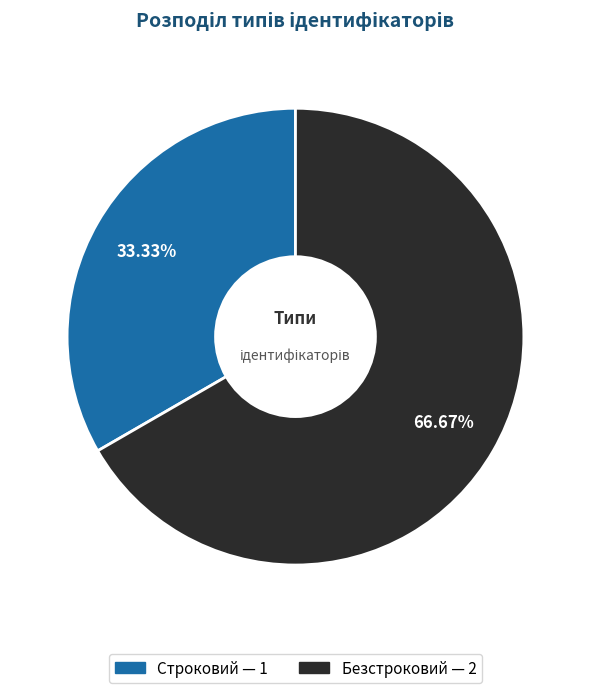

How many slices are in this pie chart?

2